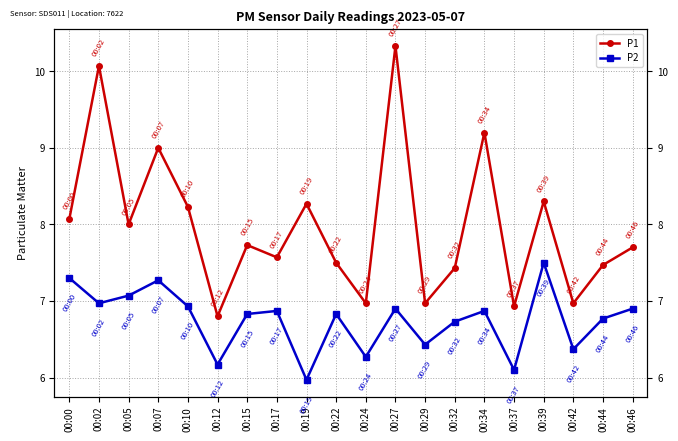

Rank the series by their maximum value, from highest to lowest.

P1, P2